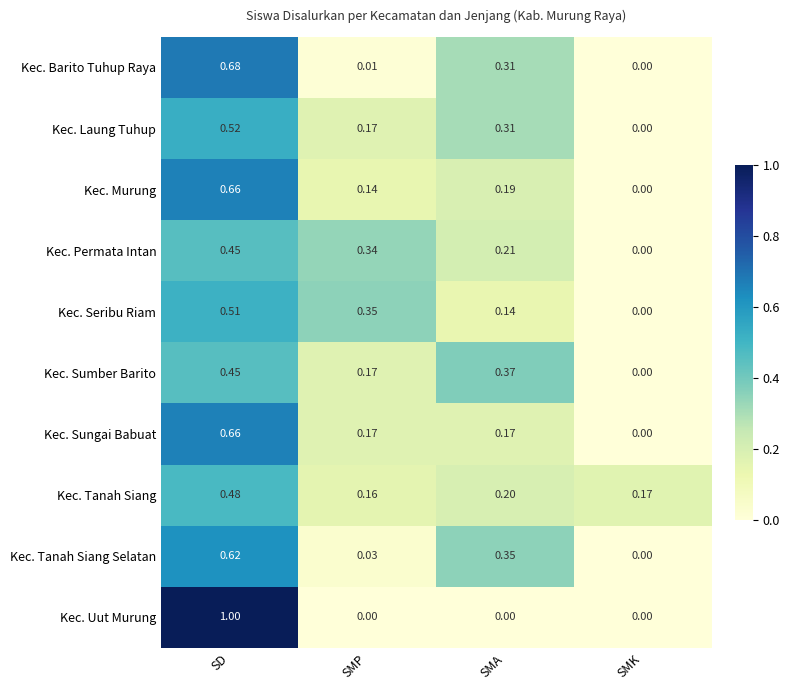

Which series has the largest total across all categories?

Kec. Tanah Siang